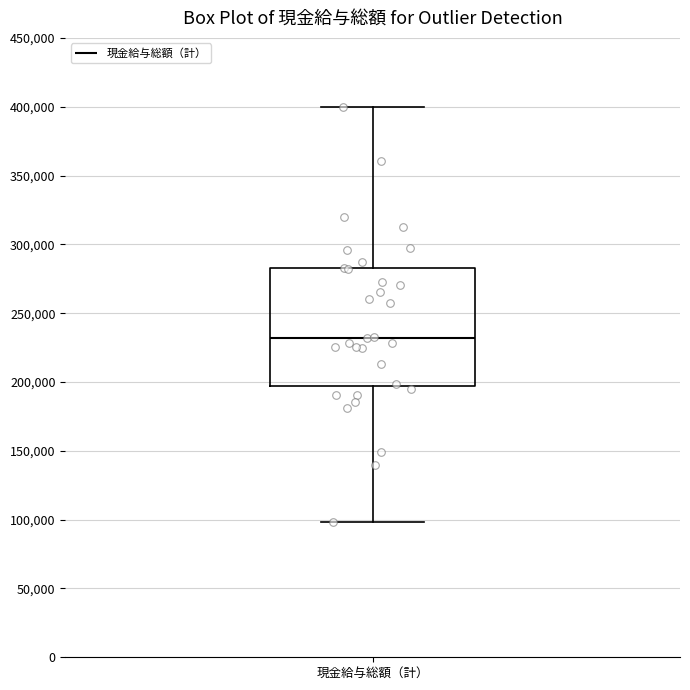

Where does the upper whisker of the box for 現金給与総額（計） end on the y-axis? The values are not printed on the chart, so give them approximately, as read against the axis.

400000